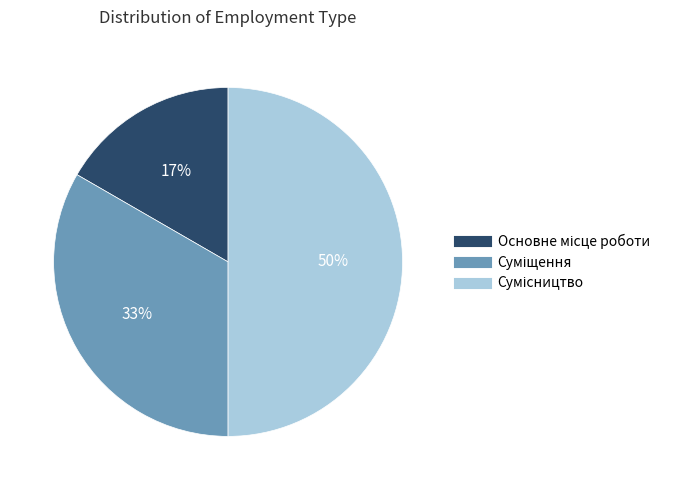

To the nearest percent, what is the difference between the largest and smallest slice percentages?

33%